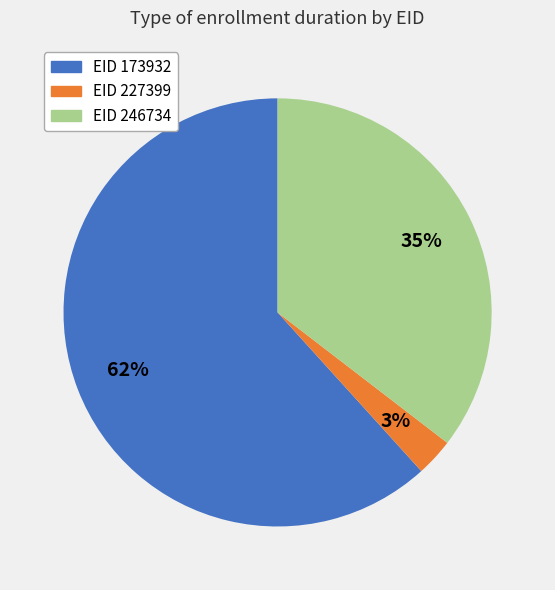

Is there a majority slice in this chart?

Yes